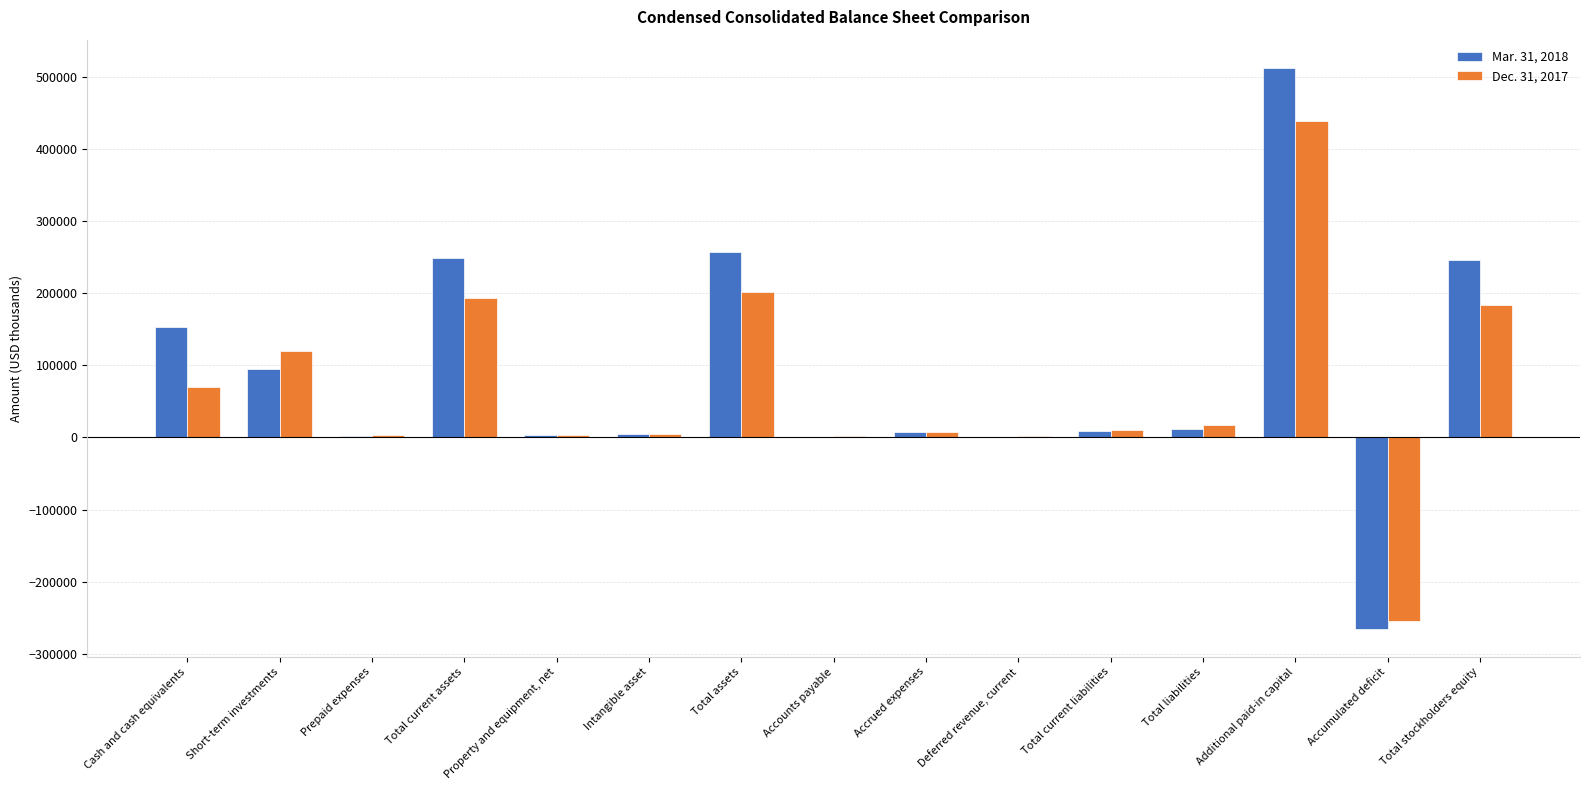

What is the sum of all Dec. 31, 2017 values?

1005521